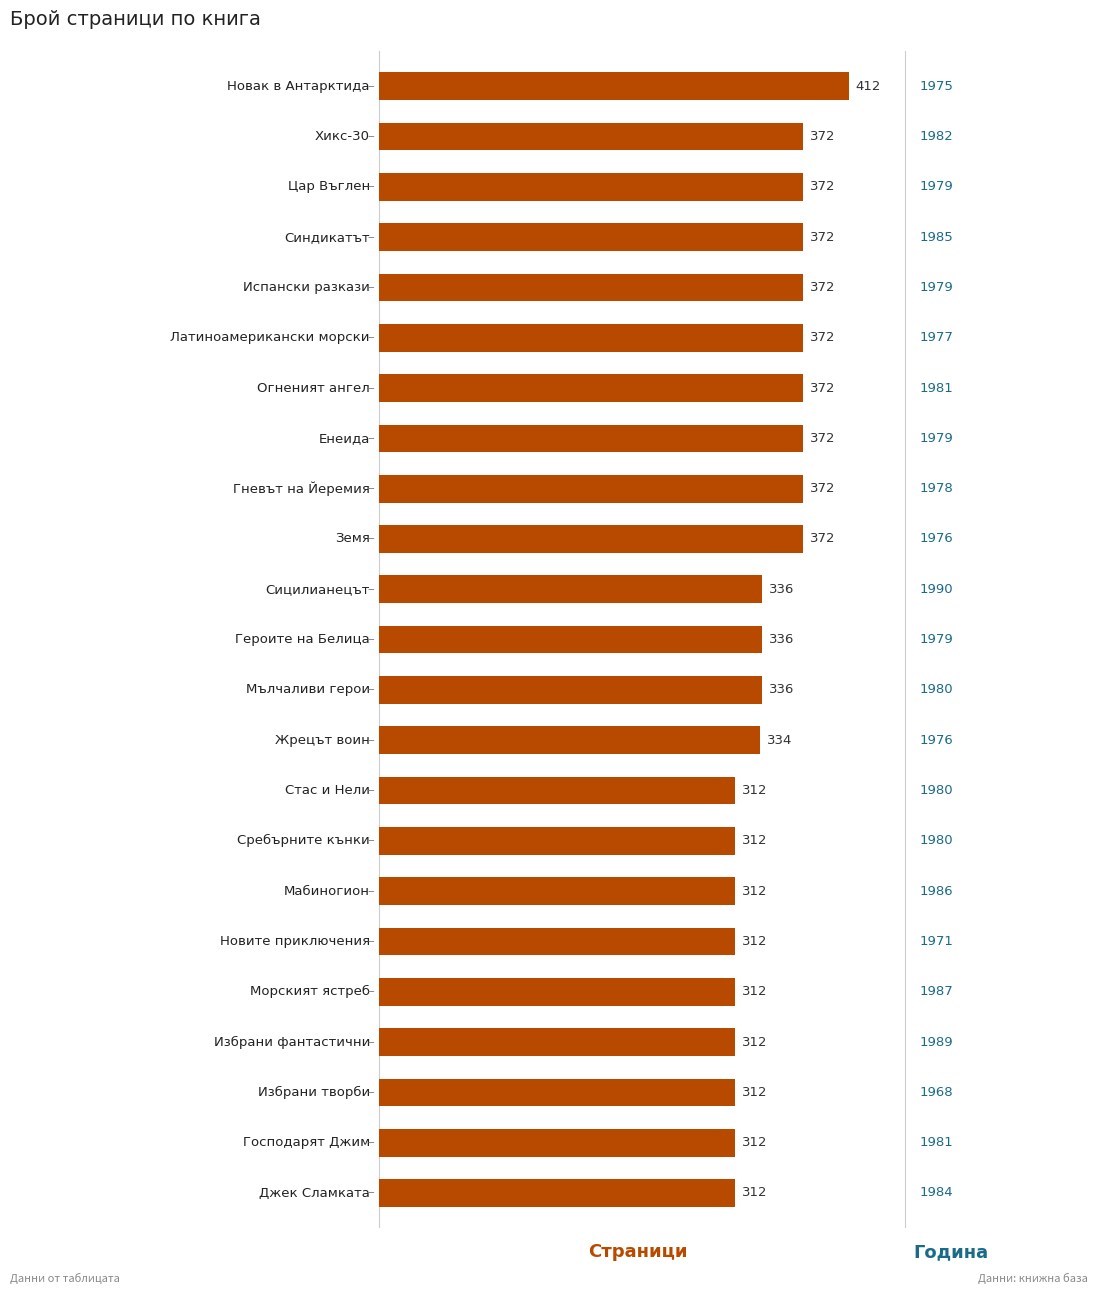

How many values are between 312 and 372?

22